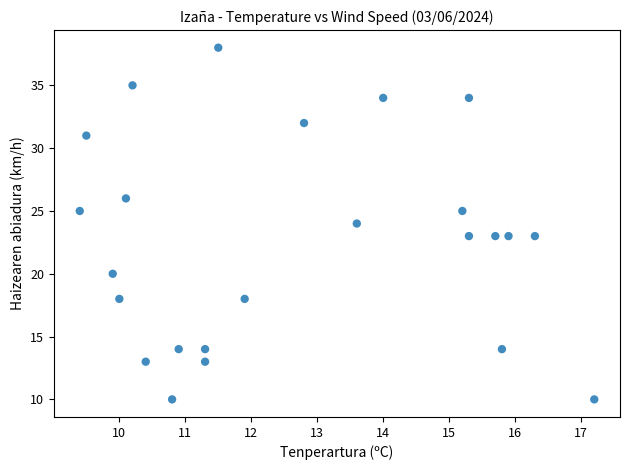

What is the range of Y values (max minus min)?

28